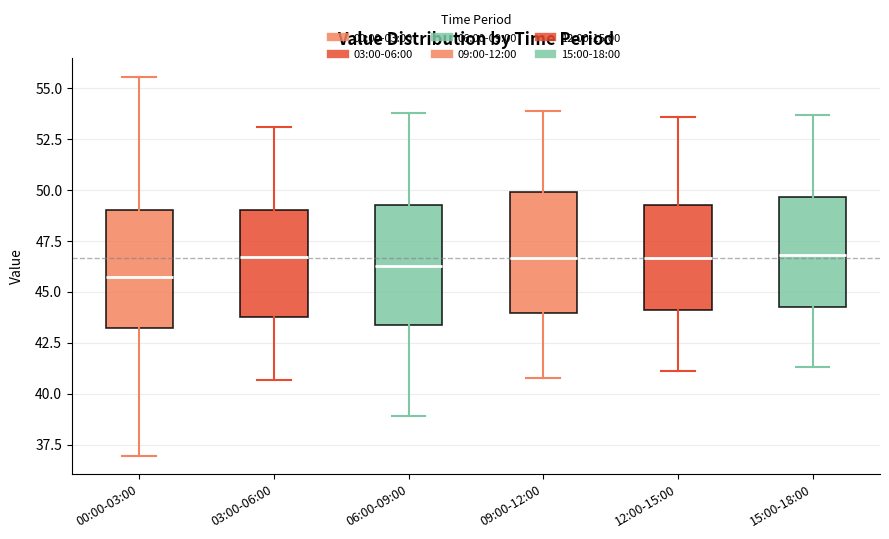

Which box has the lowest median line?

00:00-03:00